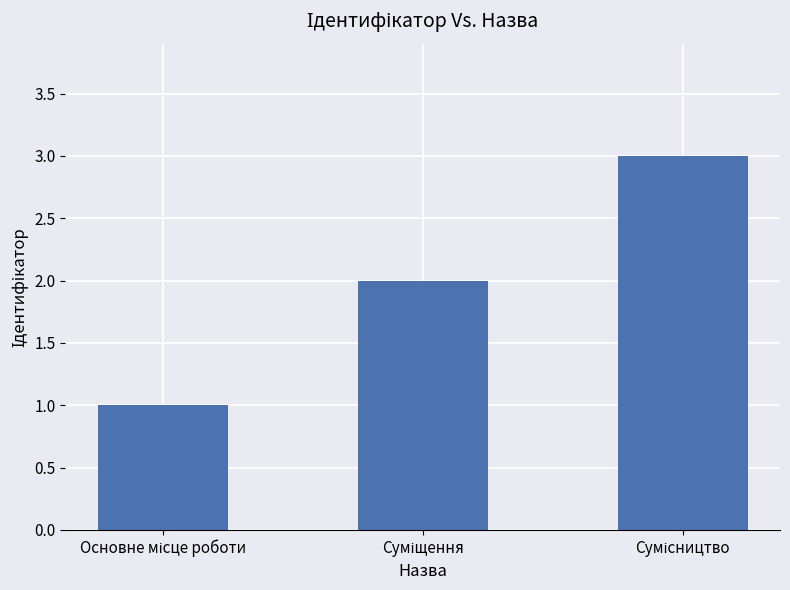

What is the maximum value shown in the chart?

3